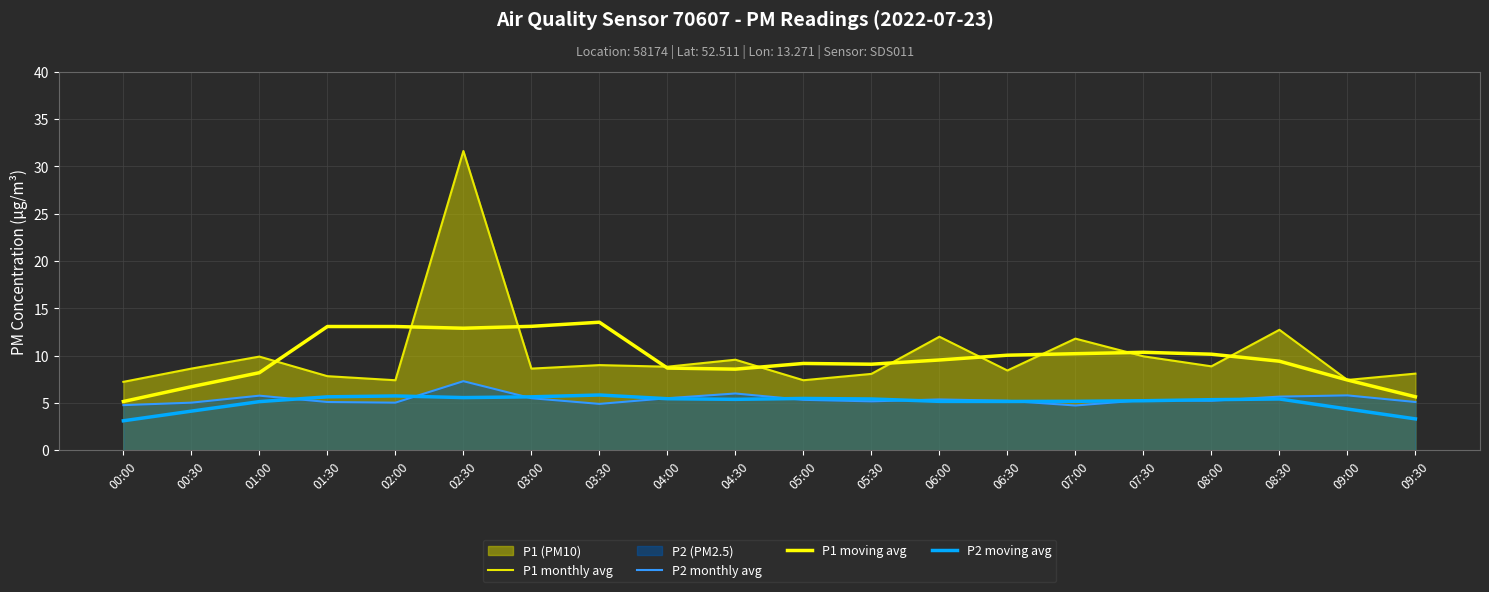

Which series has the widest spread of values?

P1 monthly avg